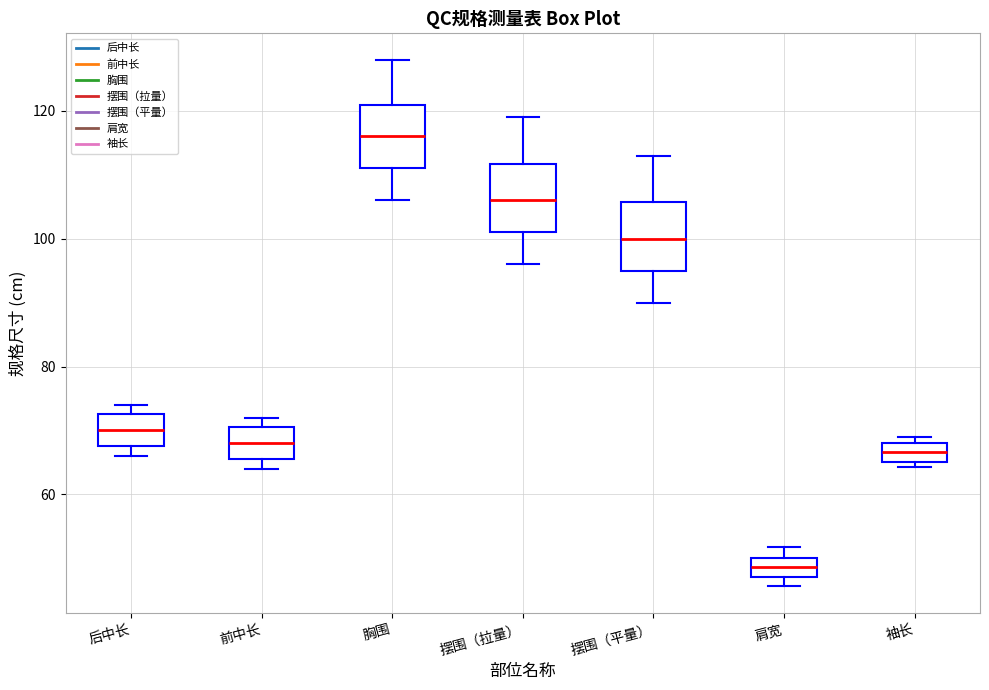

Where does the upper whisker of the box for 胸围 end on the y-axis? The values are not printed on the chart, so give them approximately, as read against the axis.

128